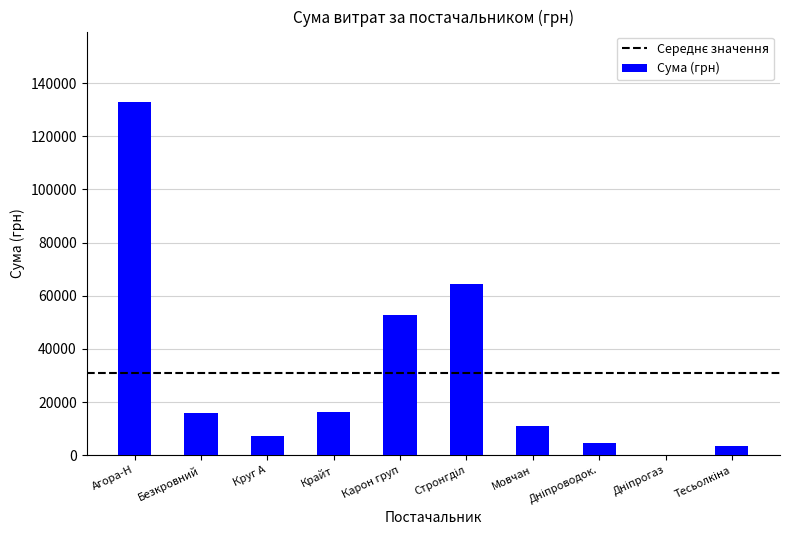

What is the sum of all values?

308545.0